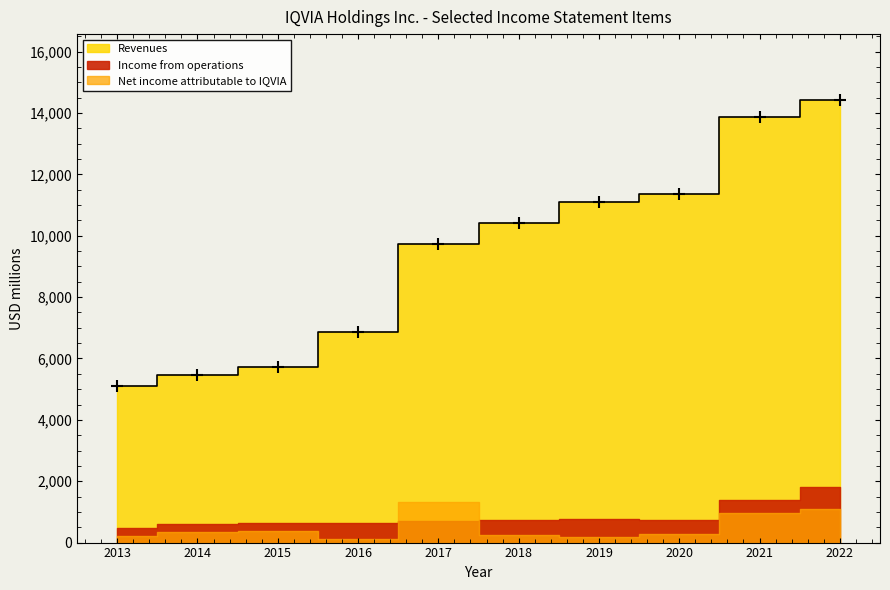

Count the number of categories in the chart.

10